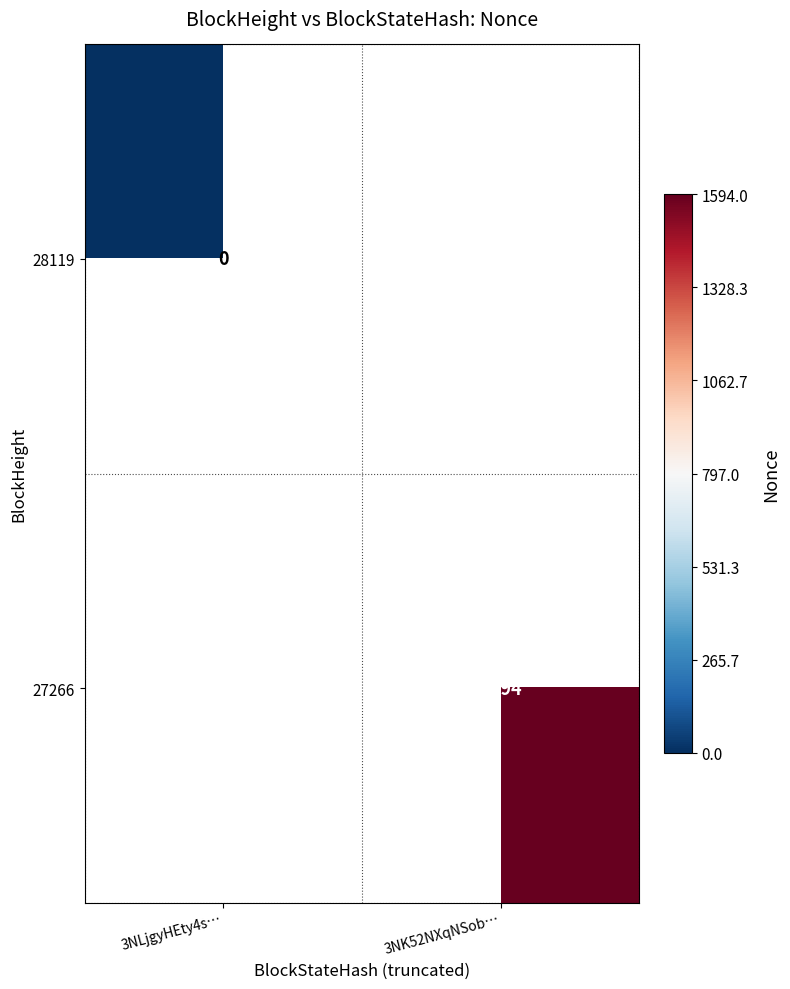

The value of 27266 at 3NK52NXqNSob… is 2492. True or false?

False